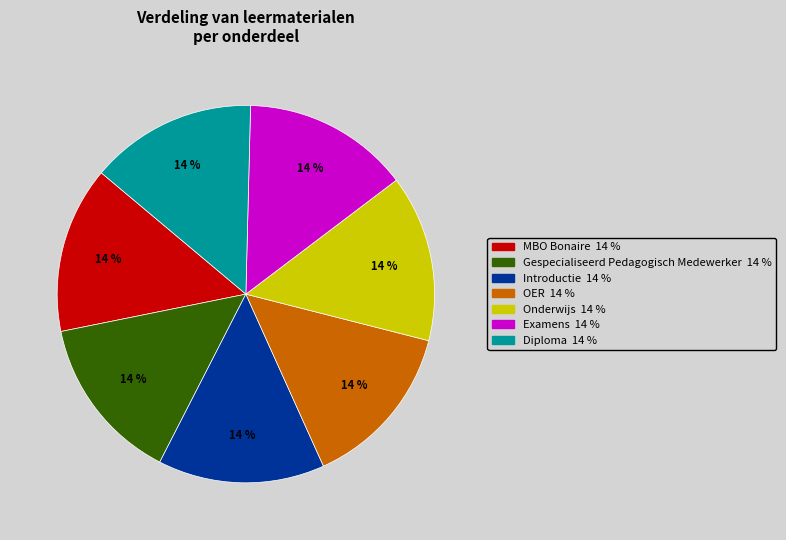

True or false: Gespecialiseerd Pedagogisch Medewerker accounts for 4% of the total.

False